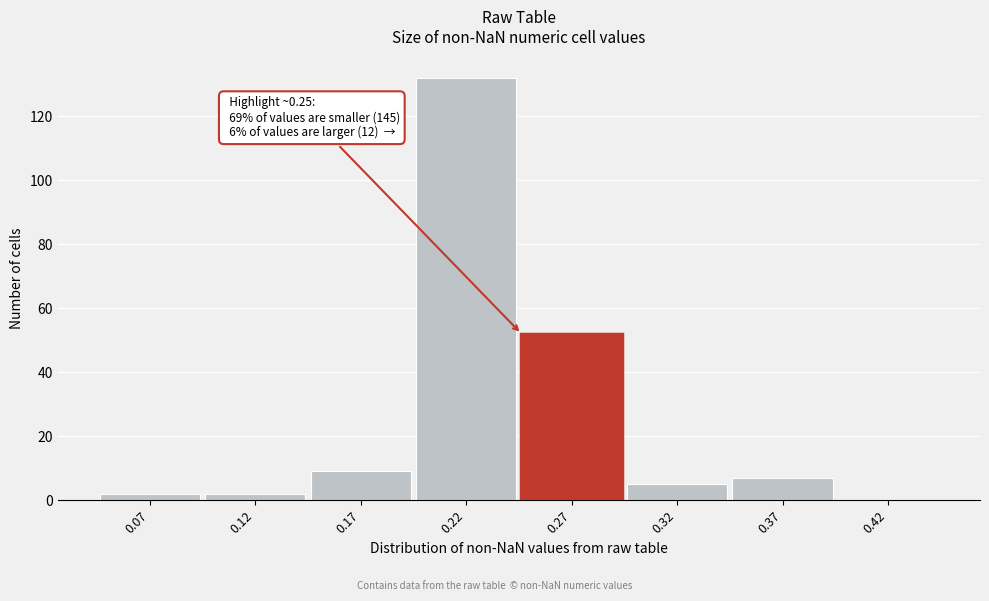

Over which range of the x-axis is the bar tallest?

0.20 to 0.25